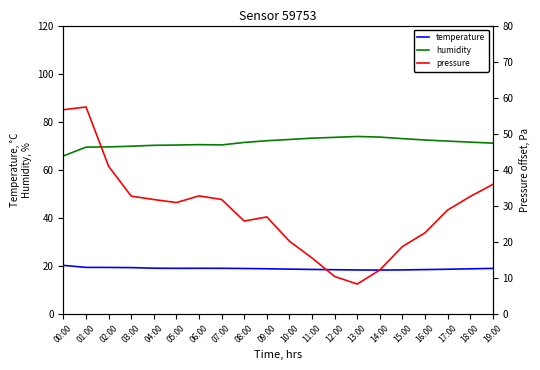

What is the difference between the highest and lowest values at 09:00?

53.3